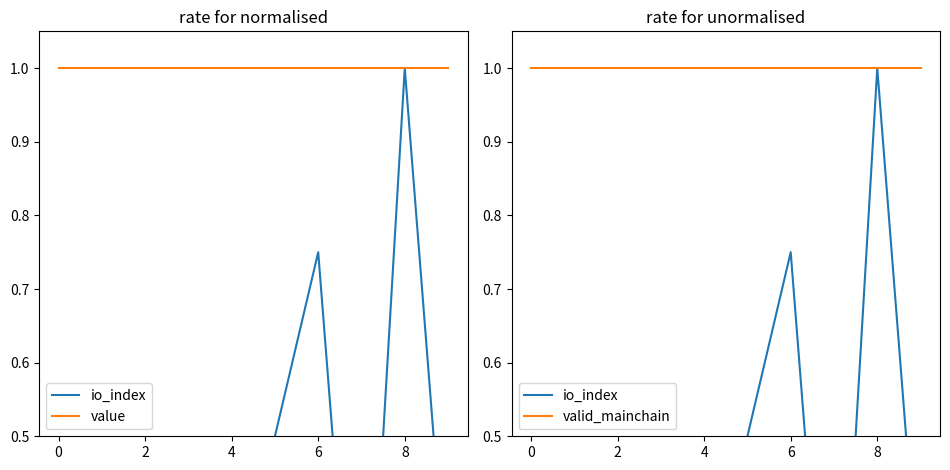

Which series has the widest spread of values?

io_index